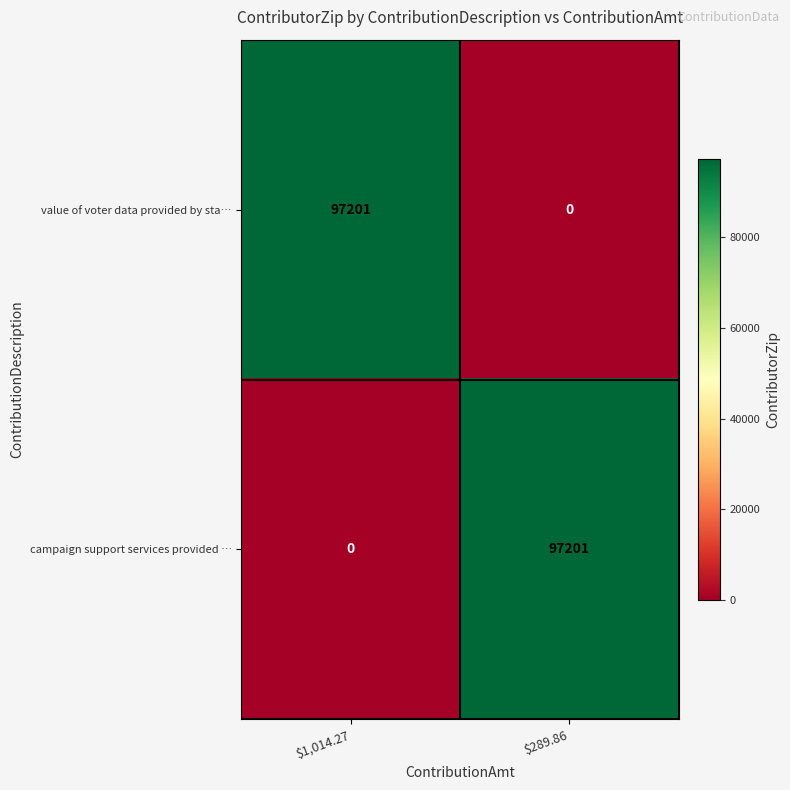

Reading left to right, what are all the values shown in this chart?

value of voter data provided by sta…: 97201	0
campaign support services provided …: 0	97201